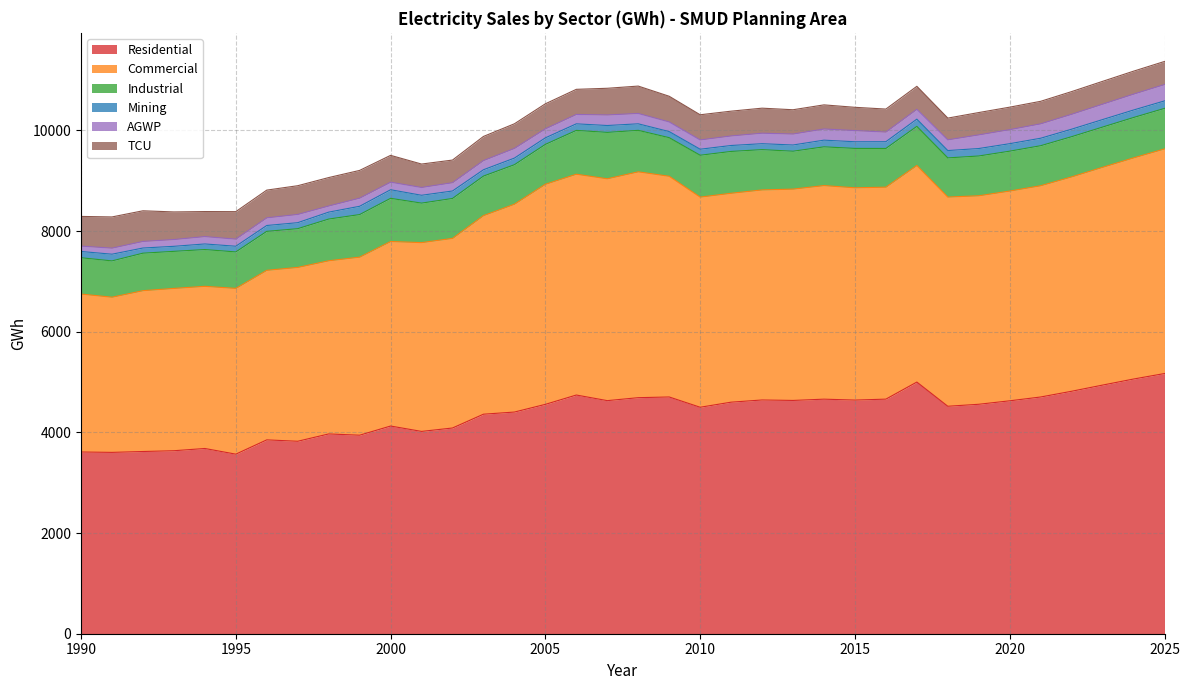

How many lines are shown in the chart?

6